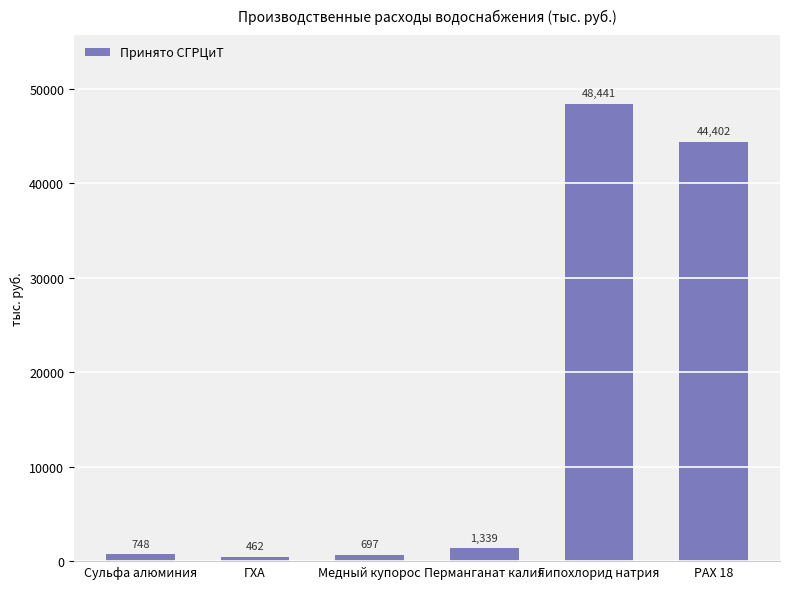

Rank the categories by value from highest to lowest.

Гипохлорид натрия, РАХ 18, Перманганат калия, Сульфа алюминия, Медный купорос, ГХА